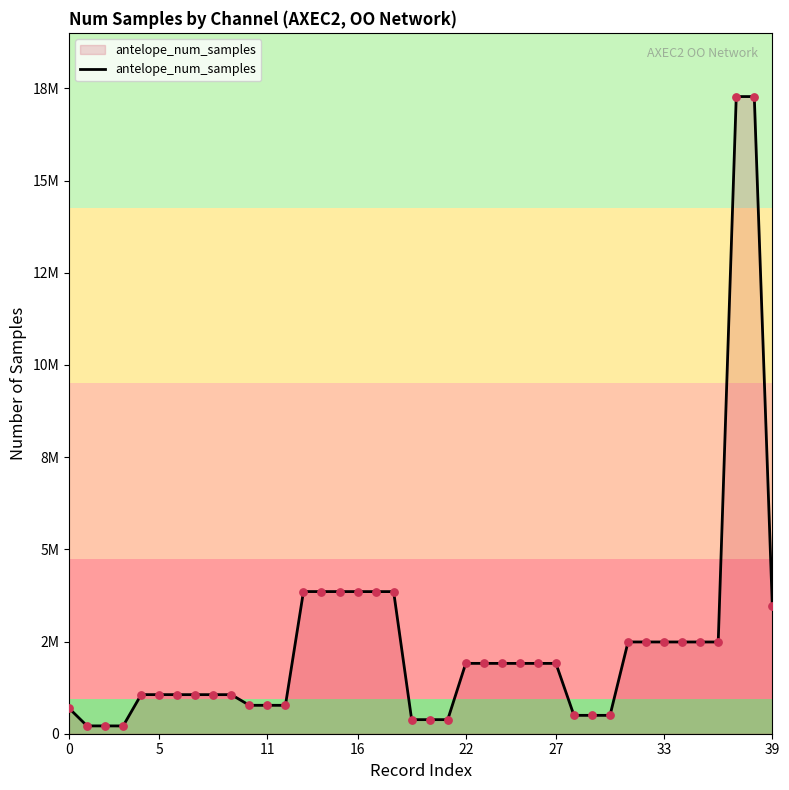

Is this an area chart (filled region under the line)?

Yes